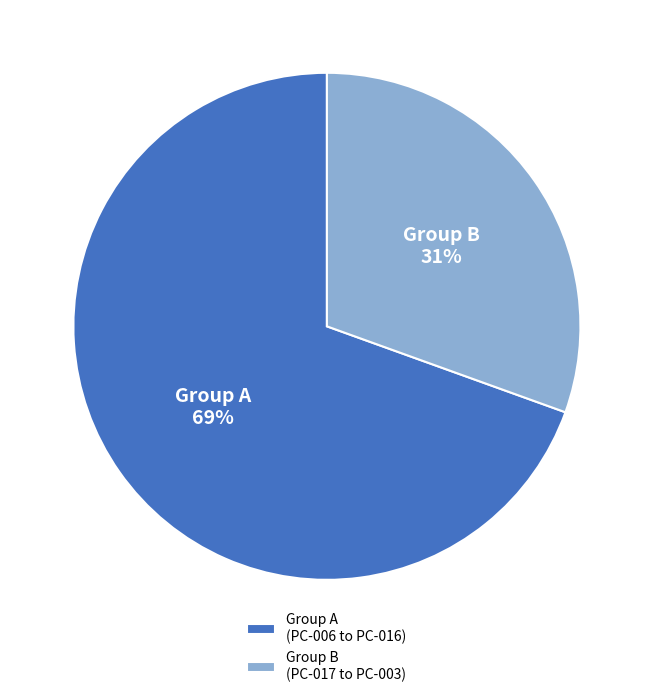

Is there a majority slice in this chart?

Yes